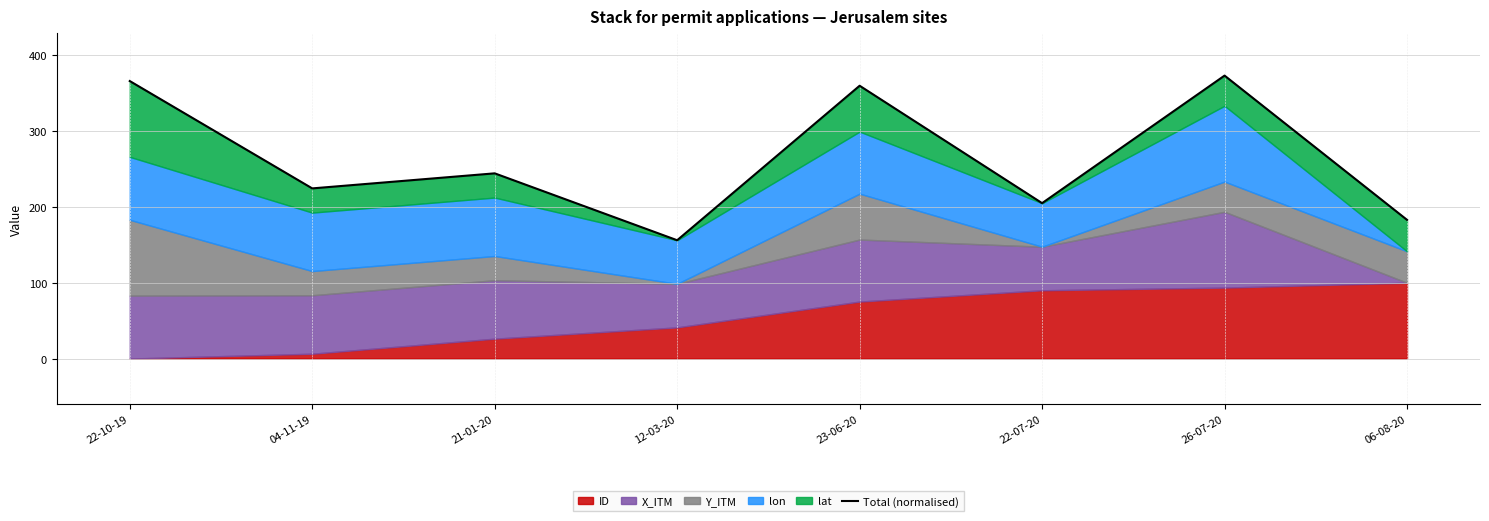

How many values are below 244?

4